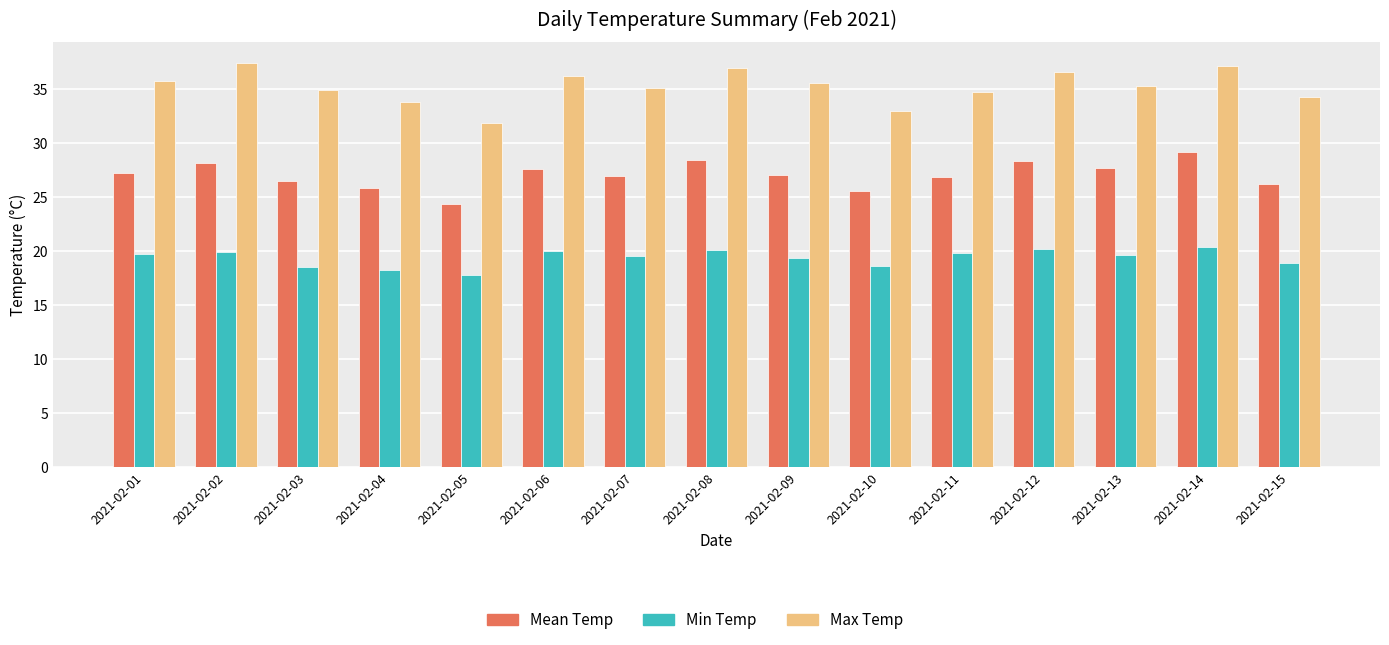

Which series changed the most between 2021-02-12 and 2021-02-15?

Max Temp